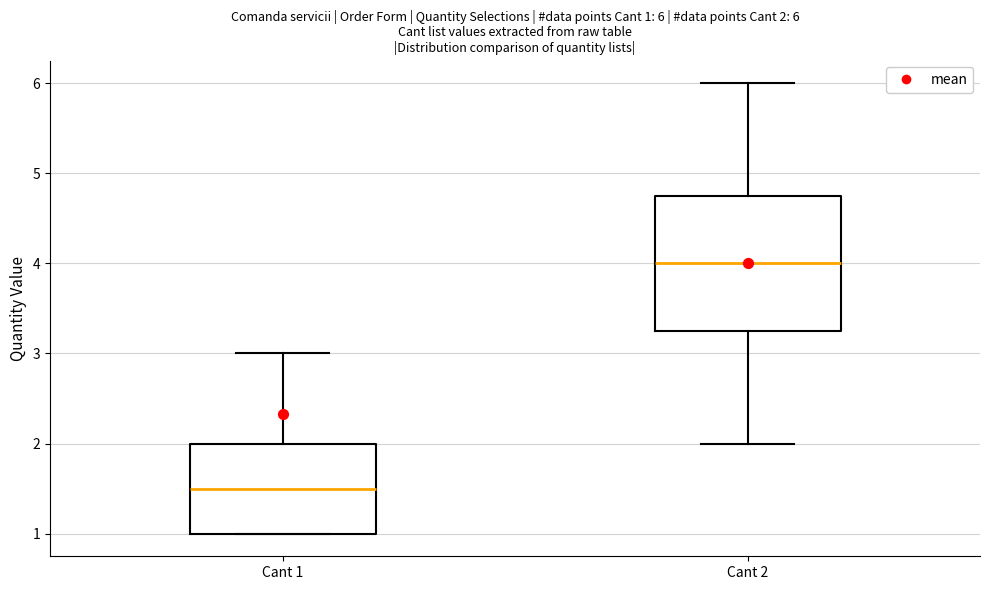

Which box's median line is the lowest?

Cant 1